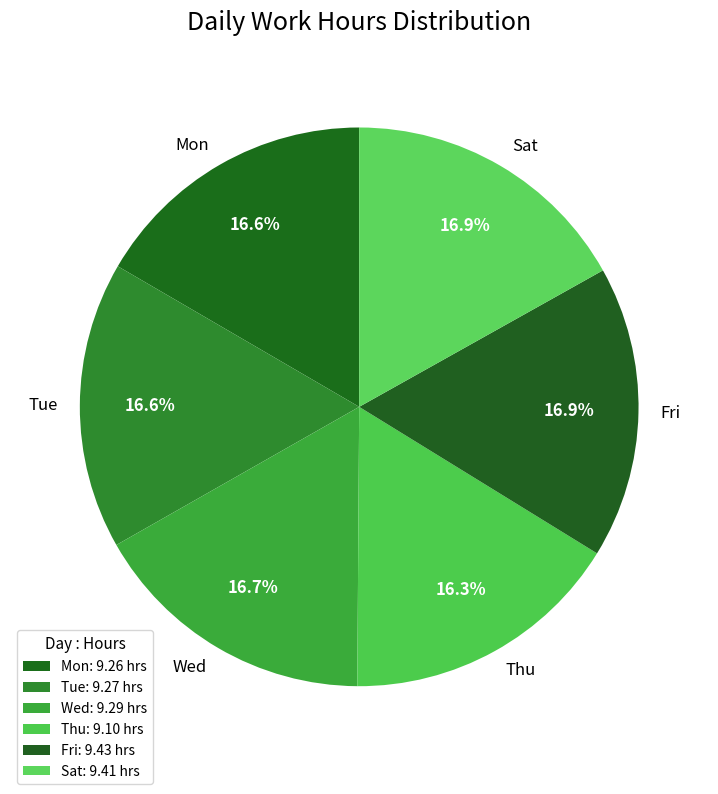

To the nearest percent, what is the combined percentage of Fri and Mon?

34%